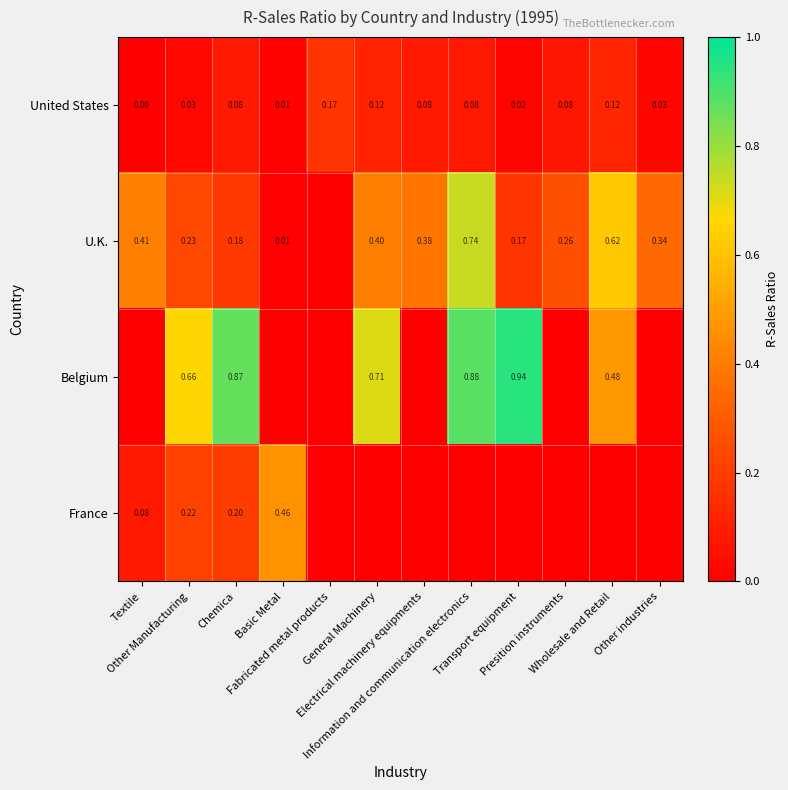

At which category is the sum across all series the highest?

Information and communication electronics